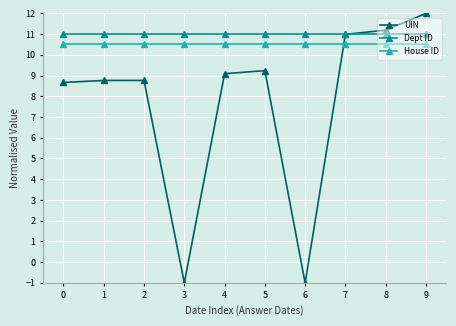

What is the total value across all series at 6?

20.5